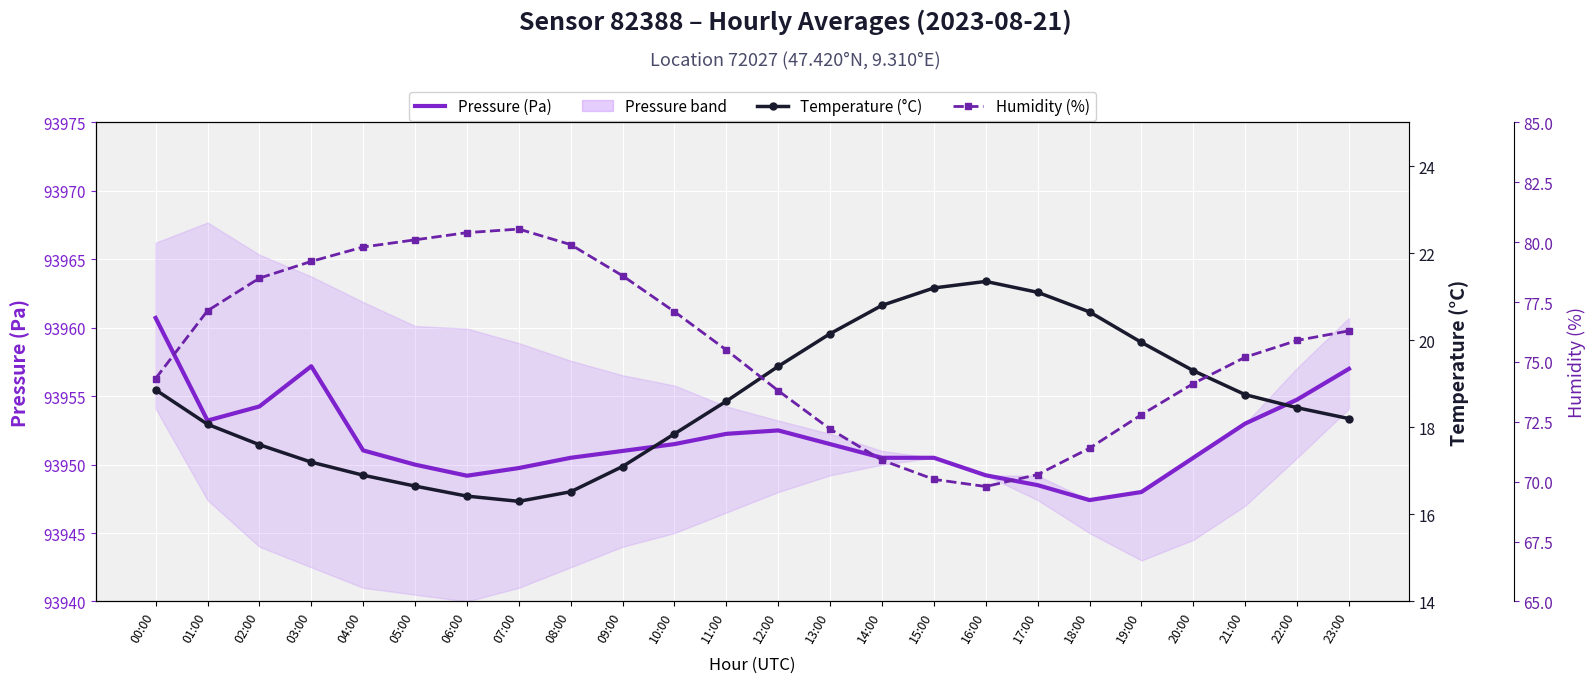

True or false: Pressure (Pa) has more than 1 points higher than both neighbors.

True